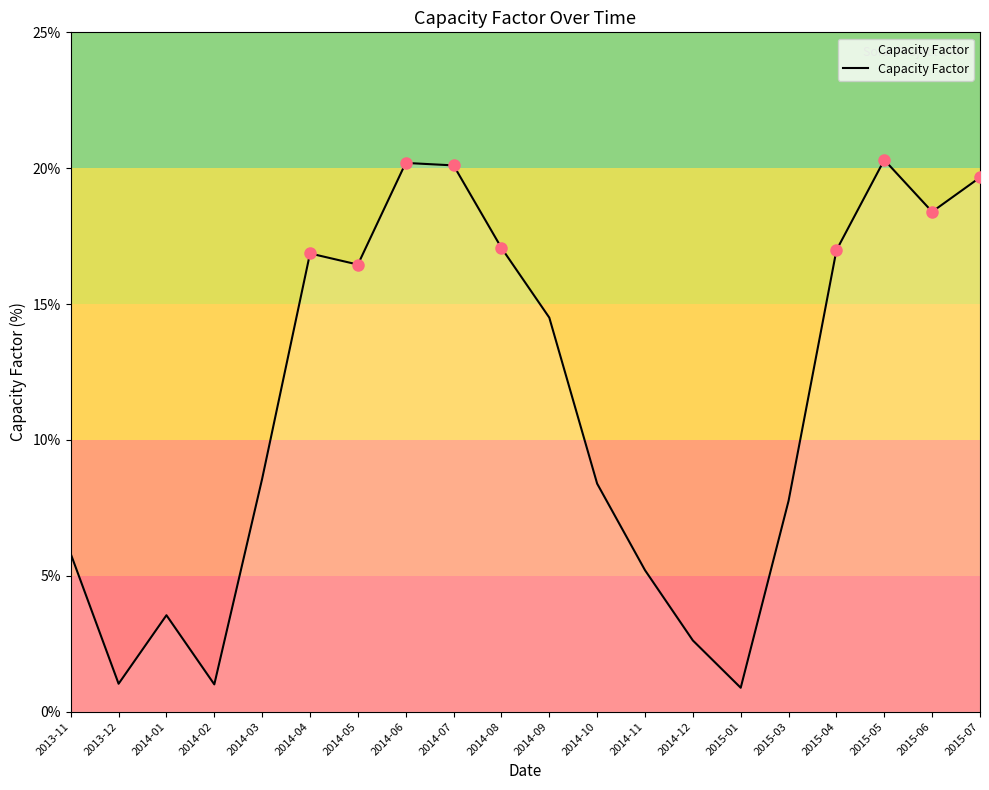

Where does the data first go above 14?

2014-04